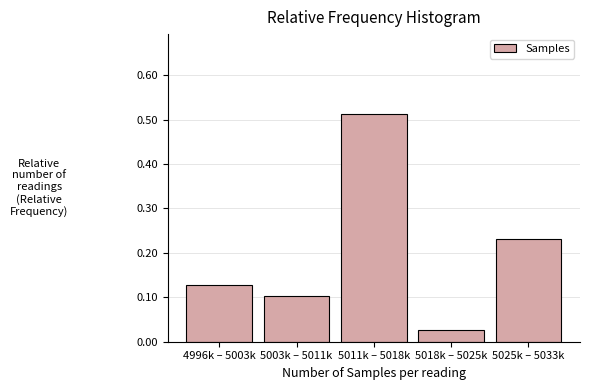

The chart shows a value of 0.1 at 4996k – 5003k. True or false?

True